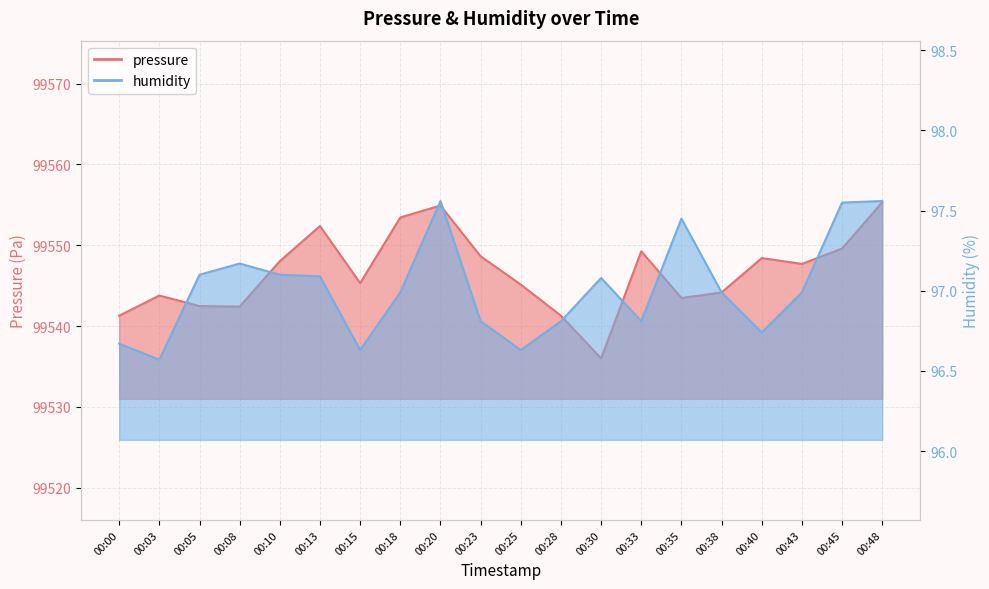

What is the greatest value displayed?

99555.3